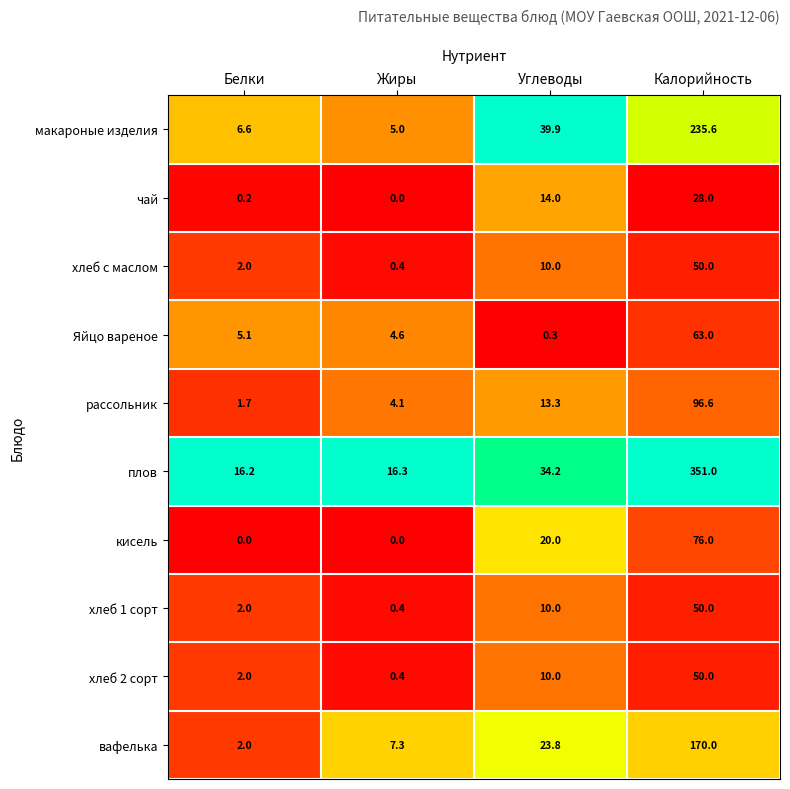

What is the difference between the highest and lowest values at Жиры?

16.3